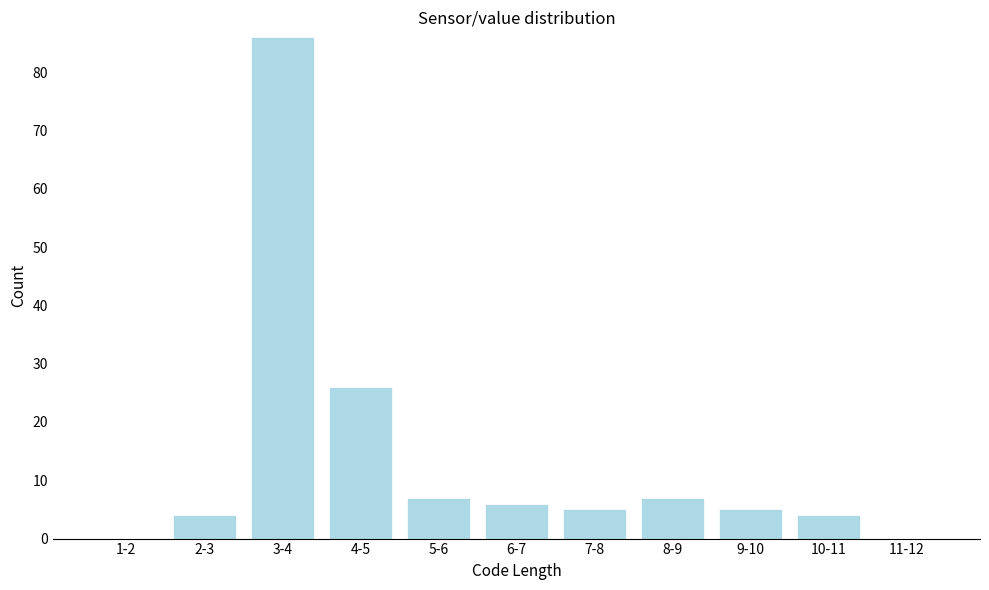

Reading right to left, extract all data points from this chart.

11-12=0	10-11=4	9-10=5	8-9=7	7-8=5	6-7=6	5-6=7	4-5=26	3-4=86	2-3=4	1-2=0